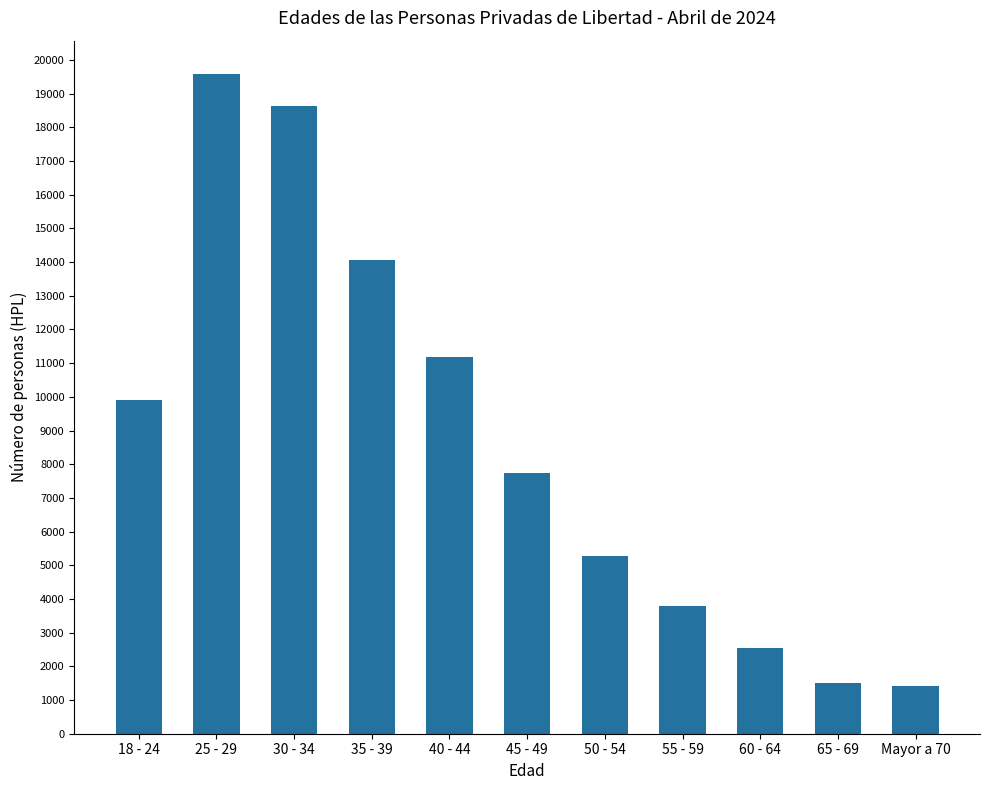

What is the greatest value displayed?

19592